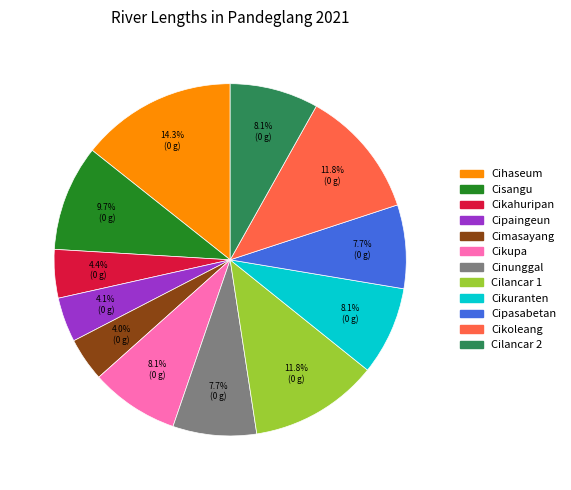

Which has a higher value, Cipasabetan or Cipaingeun?

Cipasabetan